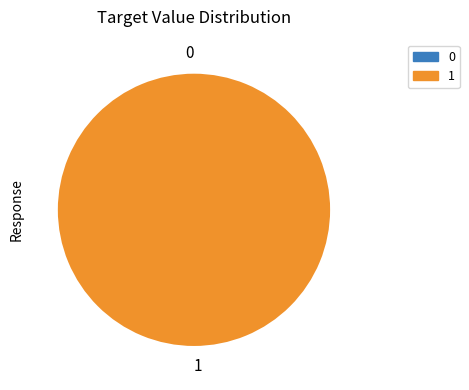

What is the majority slice?

57